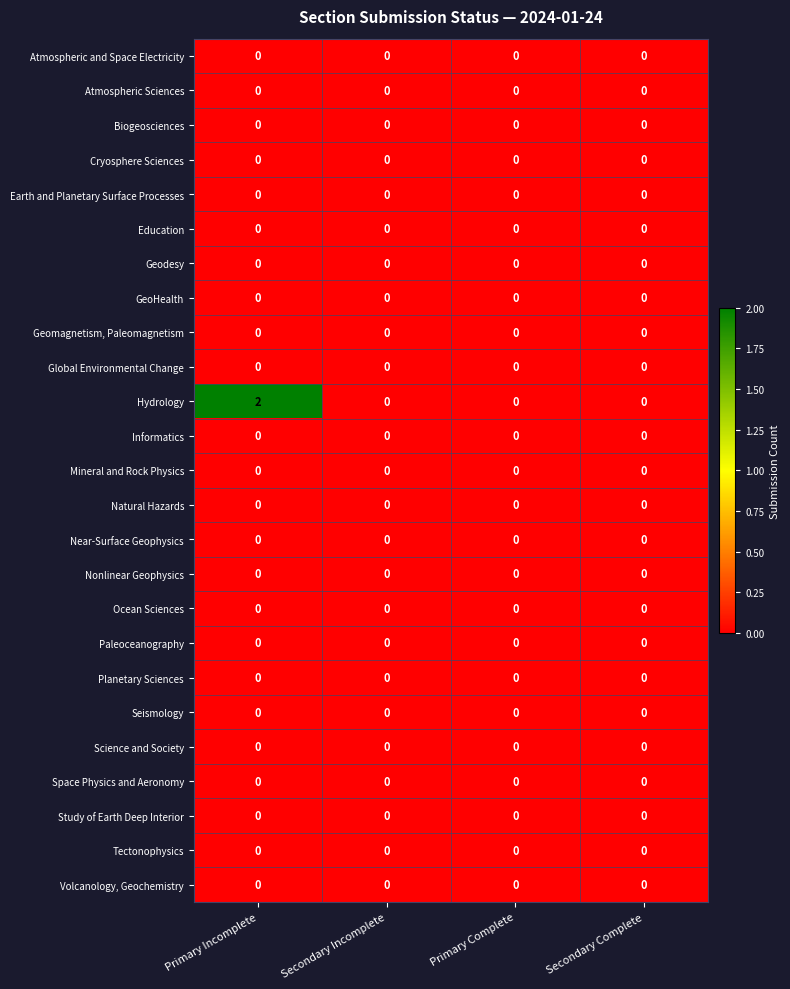

The Science and Society series shows 0 at Secondary Complete. True or false?

True